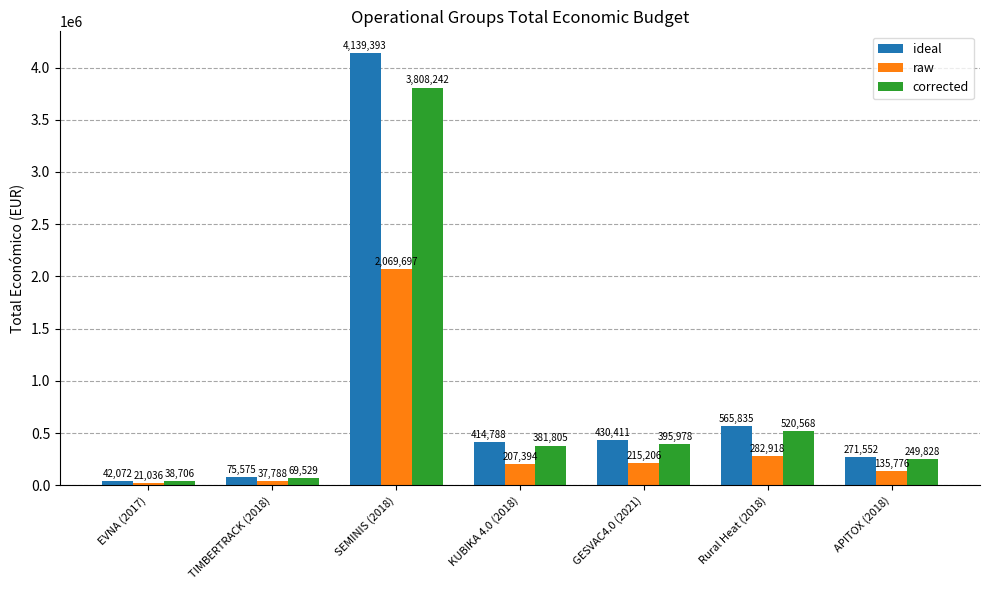

What is the total value across all series at KUBIKA 4.0 (2018)?

1003987